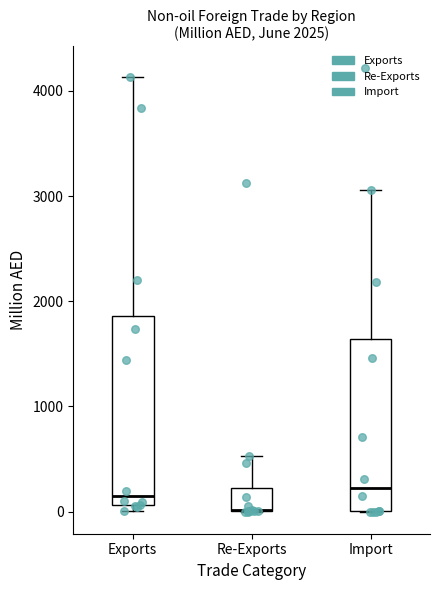

Which box is the tallest, from its lower edge to its upper edge?

Exports